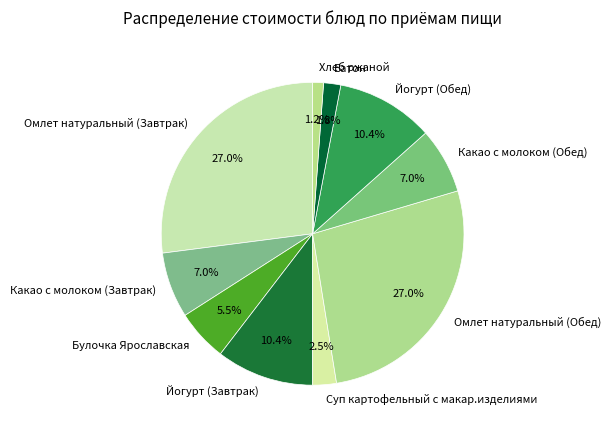

Which has a higher value, Суп картофельный с макар.изделиями or Йогурт (Обед)?

Йогурт (Обед)